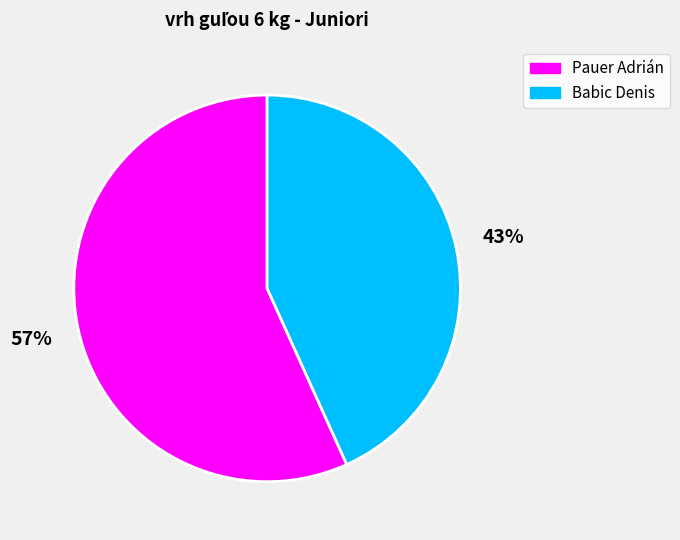

To the nearest percent, what portion does Pauer Adrián represent?

57%